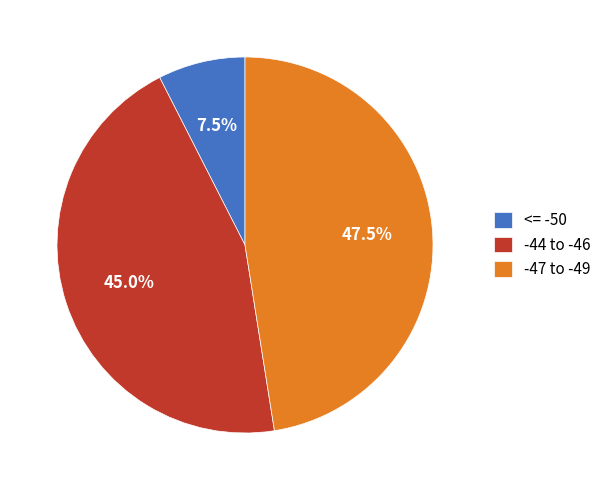

How many segments does this pie chart have?

3